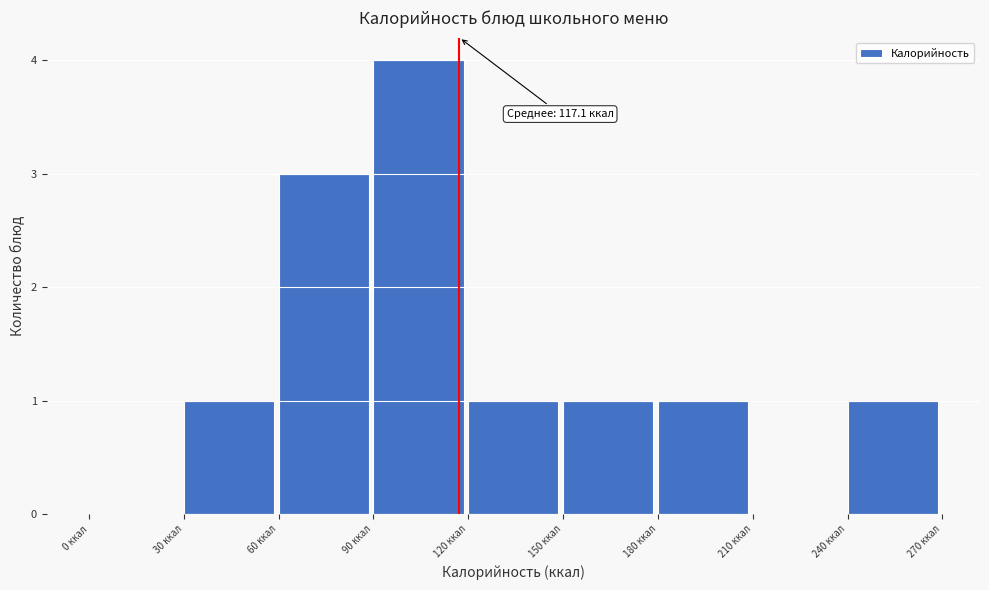

Which range on the x-axis has the tallest bar?

90 to 120